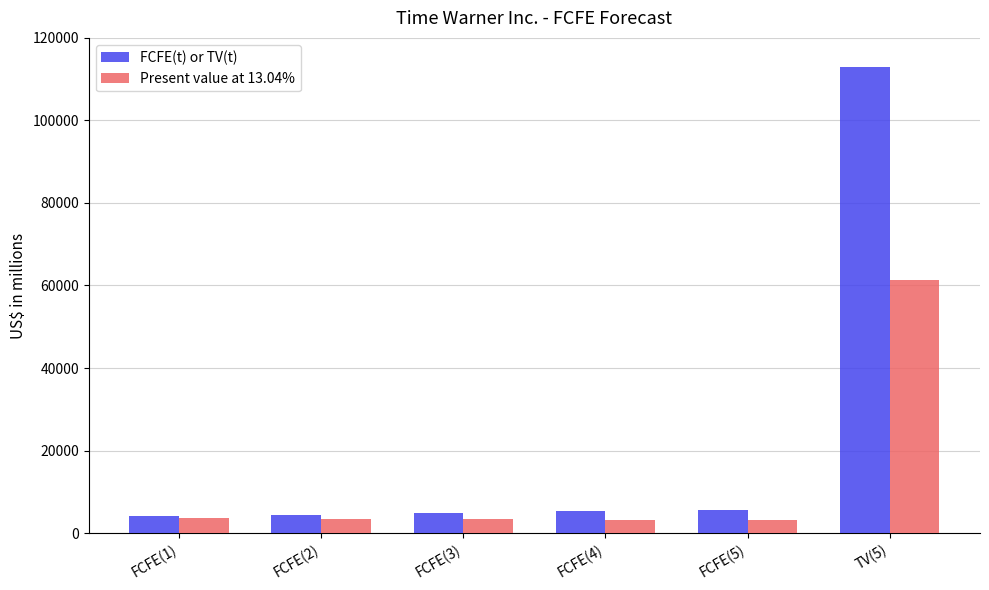

What is the difference between the maximum and second lowest values in the FCFE(t) or TV(t) series?

108608